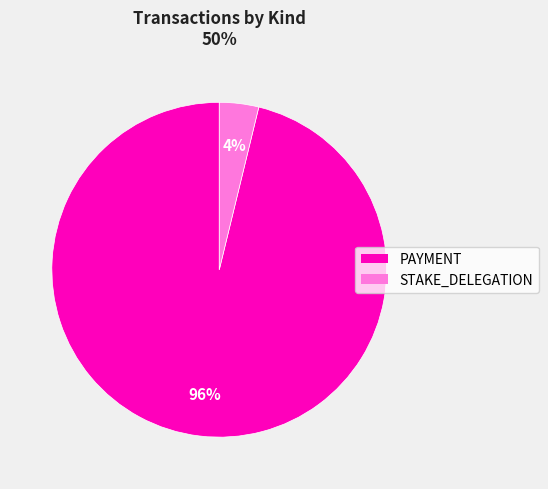

Is there any slice that represents more than half of the pie?

Yes